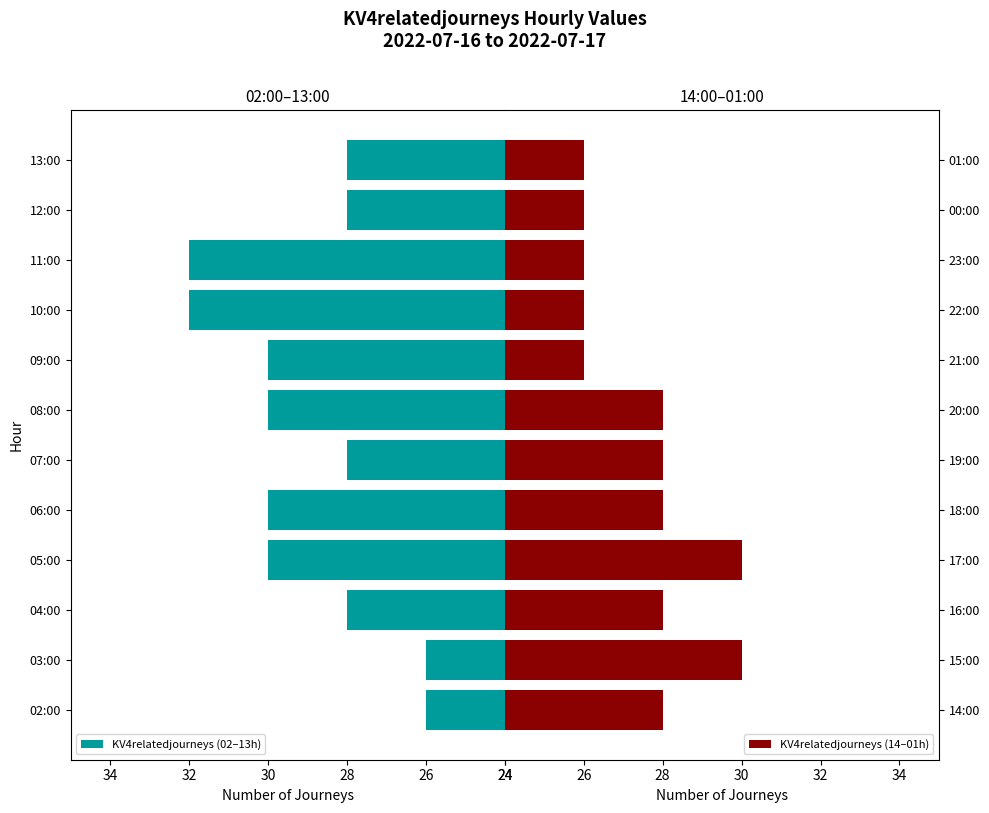

What is the lowest value of the KV4relatedjourneys (02–13h) series?

26